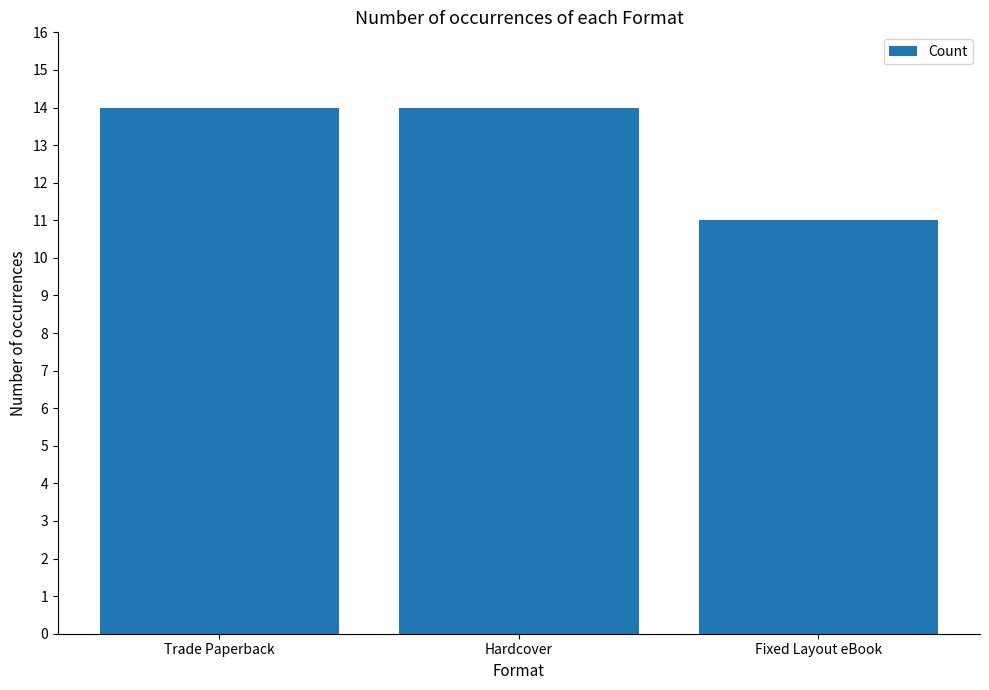

How many data points does each series have?

3